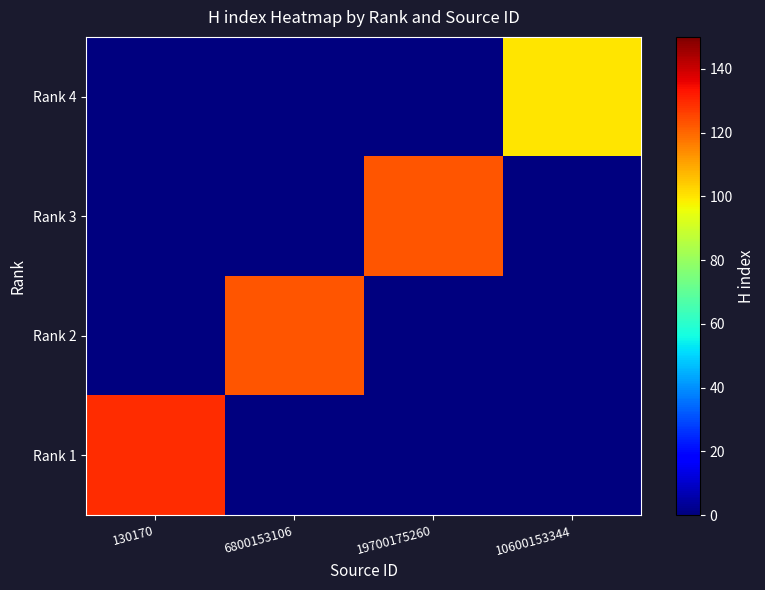

What is the total value across all series at 10600153344?

100